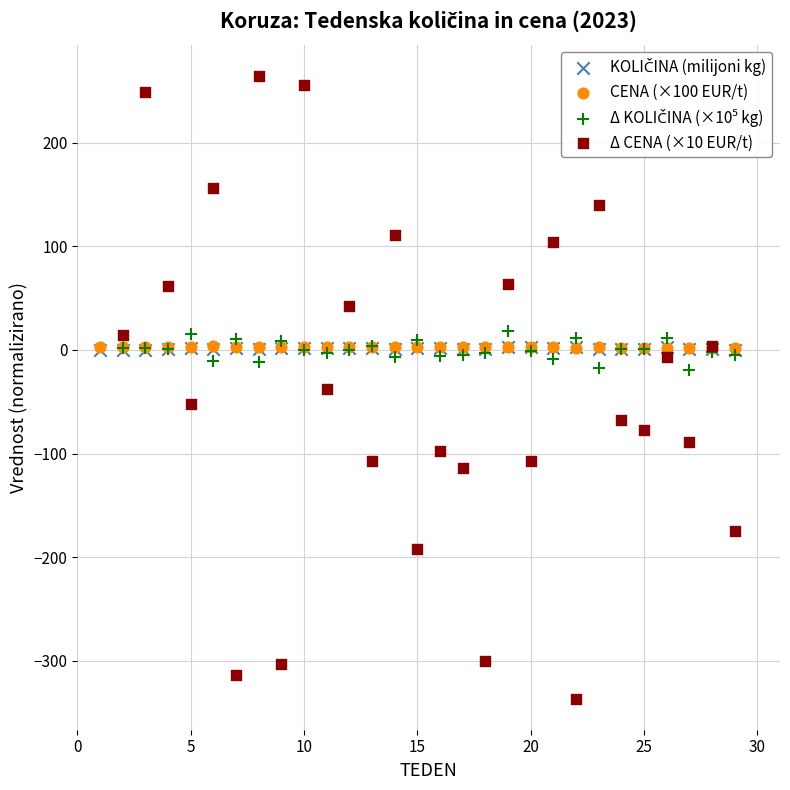

Which series reaches the maximum Y coordinate?

Δ CENA (×10 EUR/t)